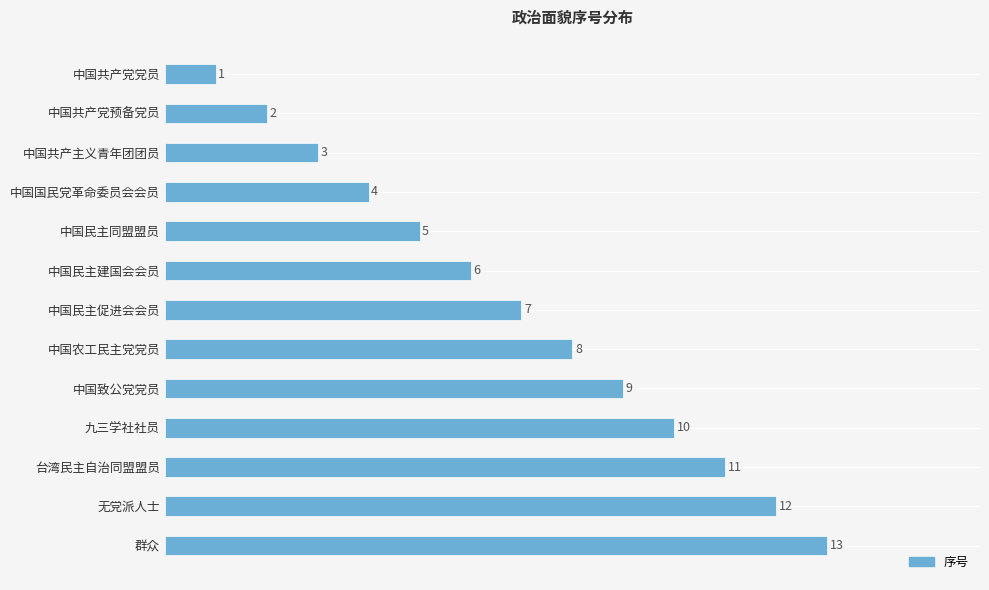

What is the average value?

7